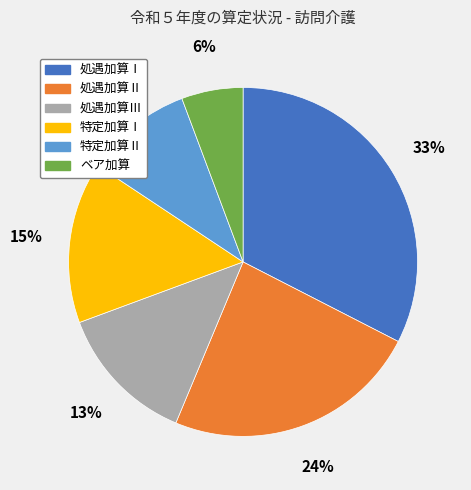

Combined, do 処遇加算Ⅲ and 特定加算Ⅱ account for over 50%?

No